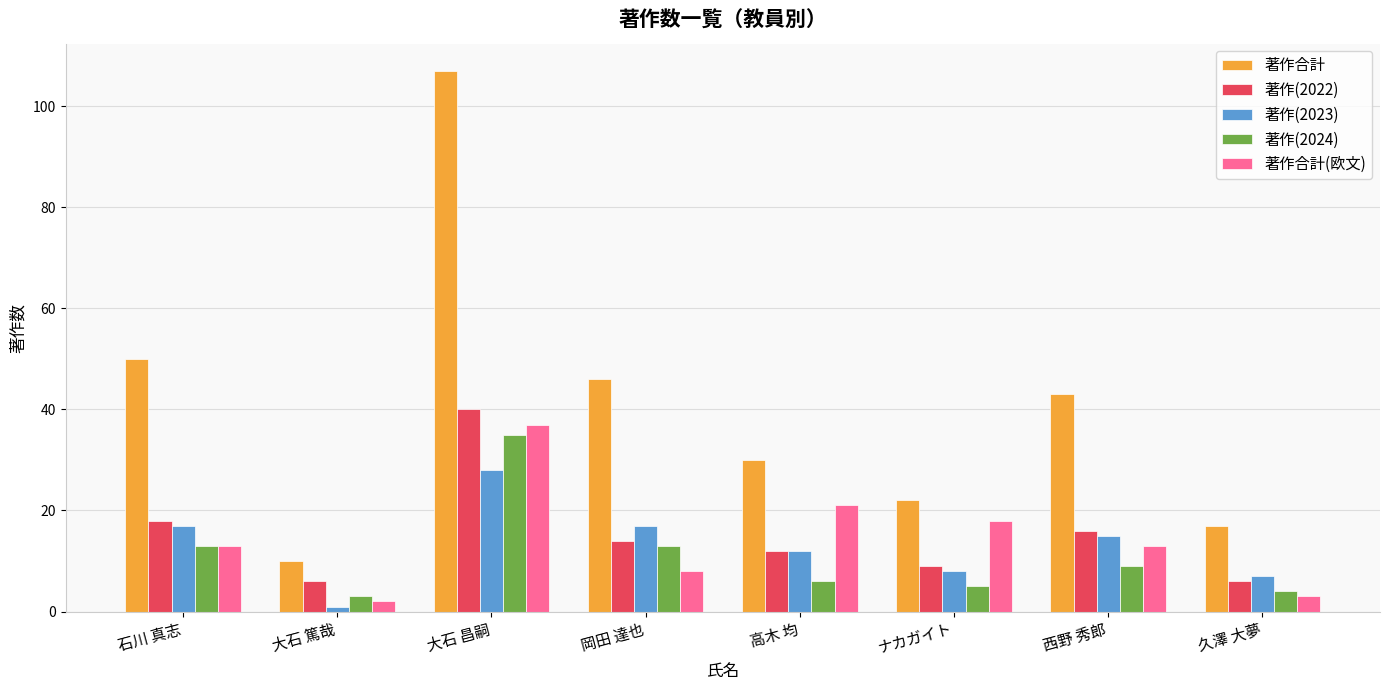

What is the sum of the 著作(2023) values at 高木 均 and 大石 昌嗣?

40